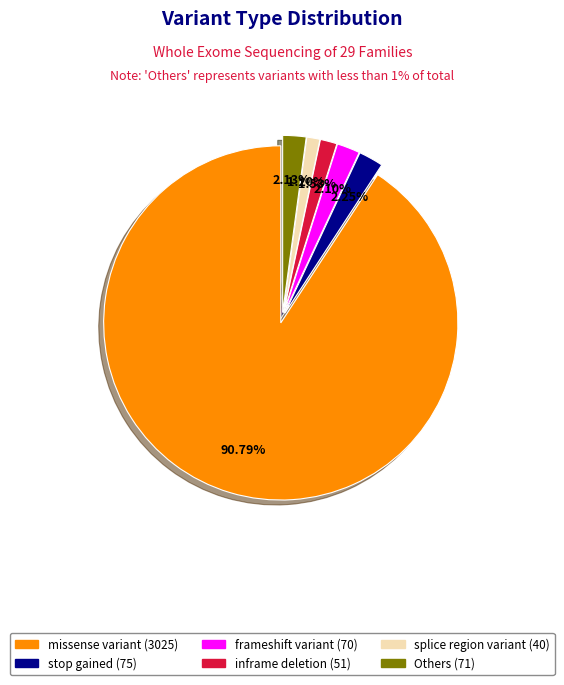

Does any single category account for the majority?

Yes